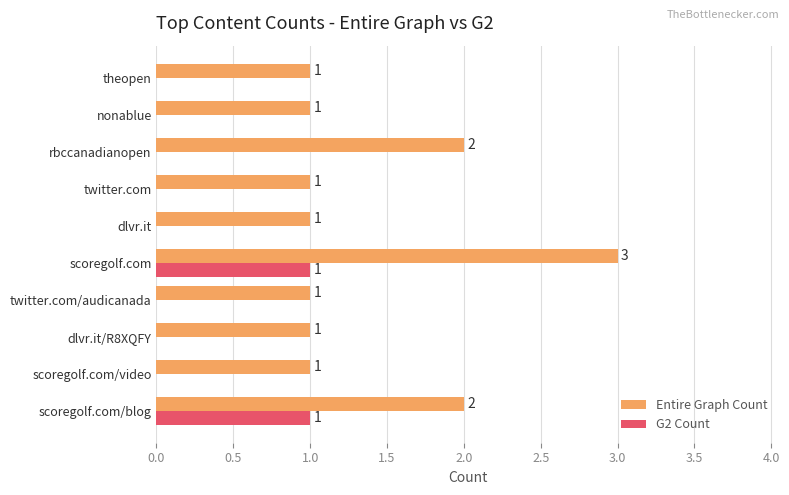

Is it true that G2 Count equals 1 at scoregolf.com/video?

False